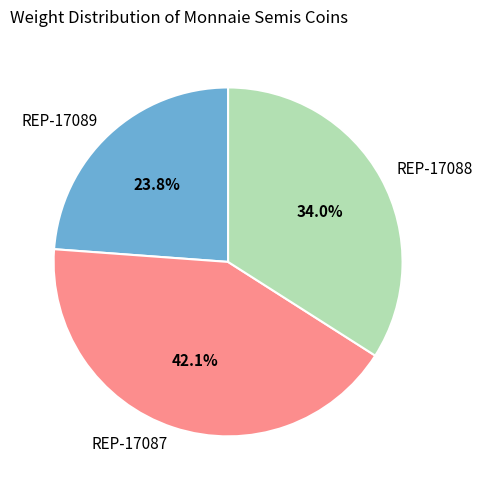

Is it true that REP-17089 is 24% of the pie?

True